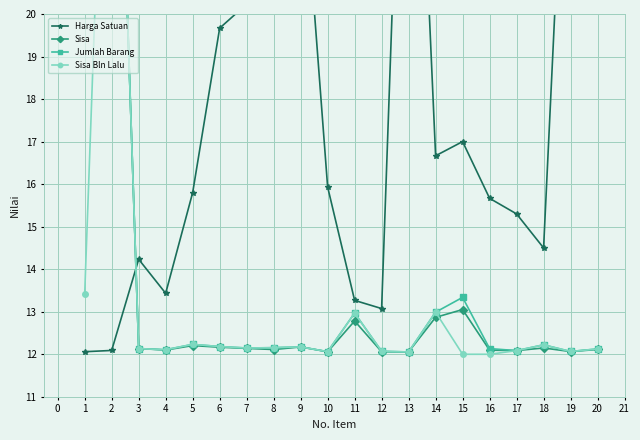

What is the greatest value displayed?

31.0